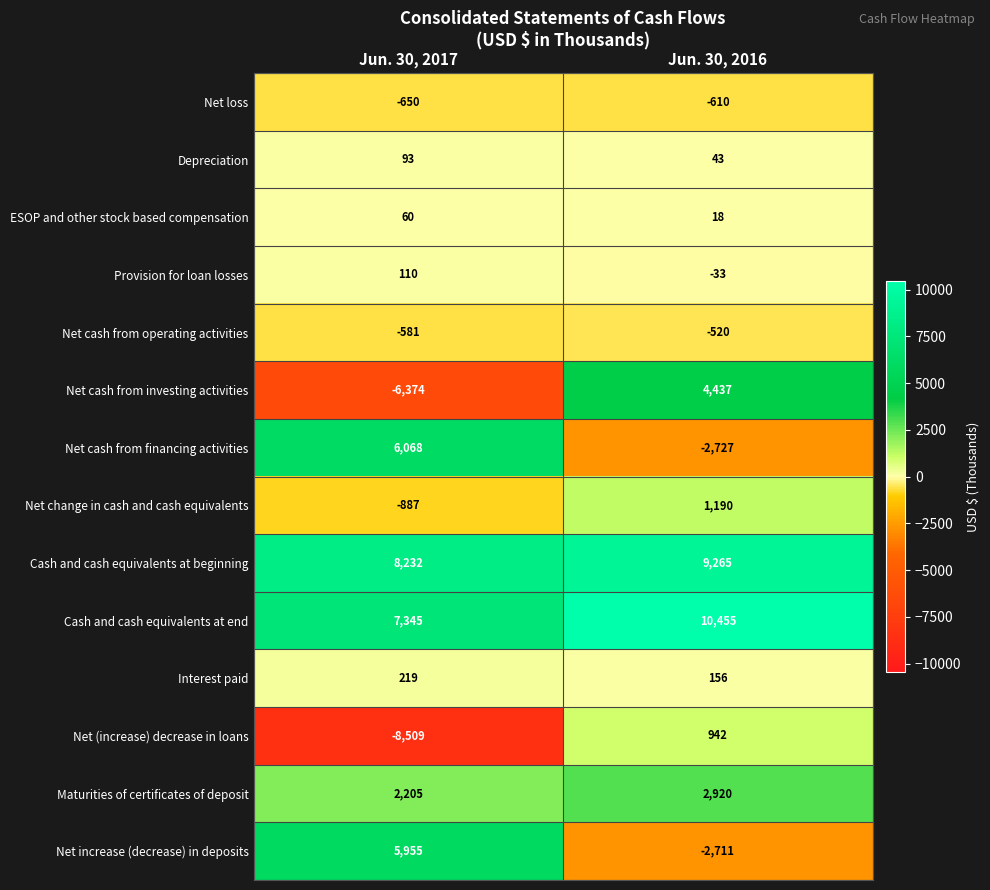

What is the sum of all Cash and cash equivalents at end values?

17800